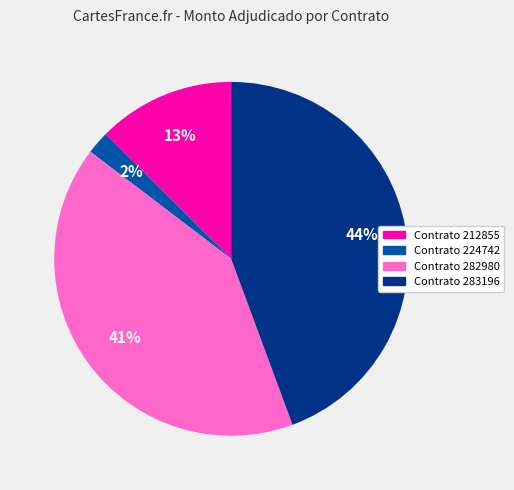

Is there a majority slice in this chart?

No